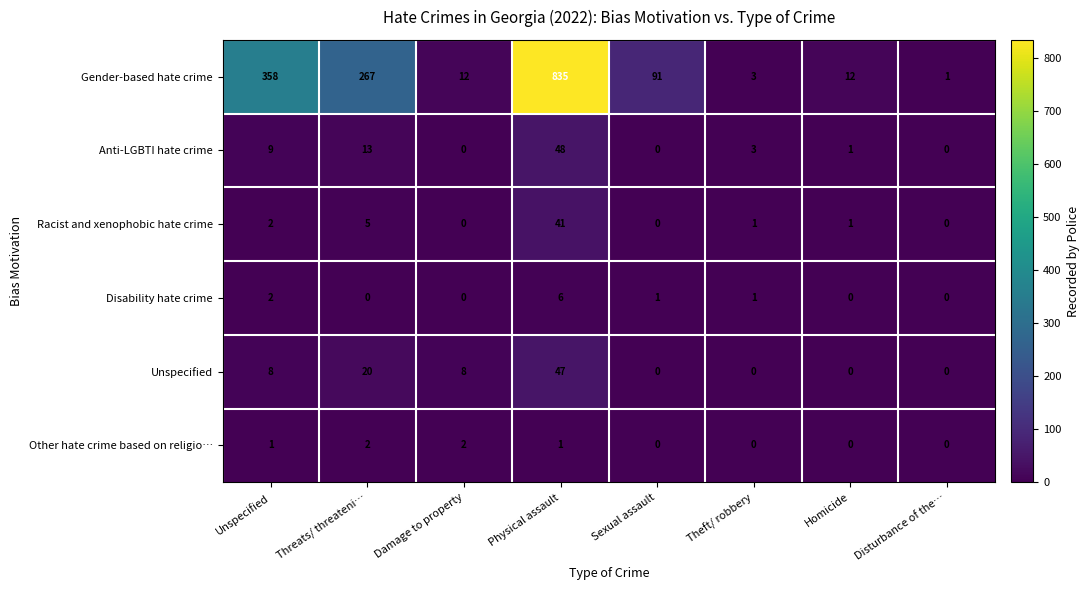

List the series in order of their peak value, lowest first.

Other hate crime based on religio…, Disability hate crime, Racist and xenophobic hate crime, Unspecified, Anti-LGBTI hate crime, Gender-based hate crime